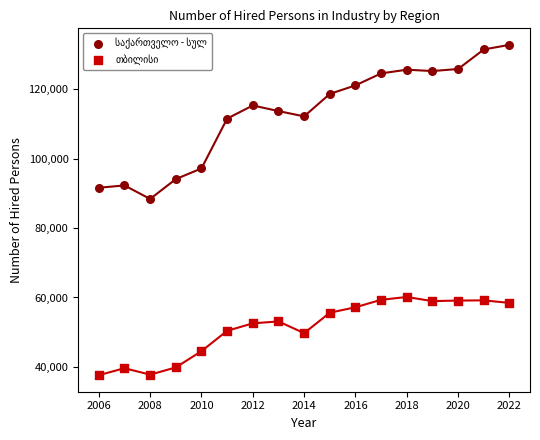

What is the X range (max minus min) for the scatter plot?

16.0